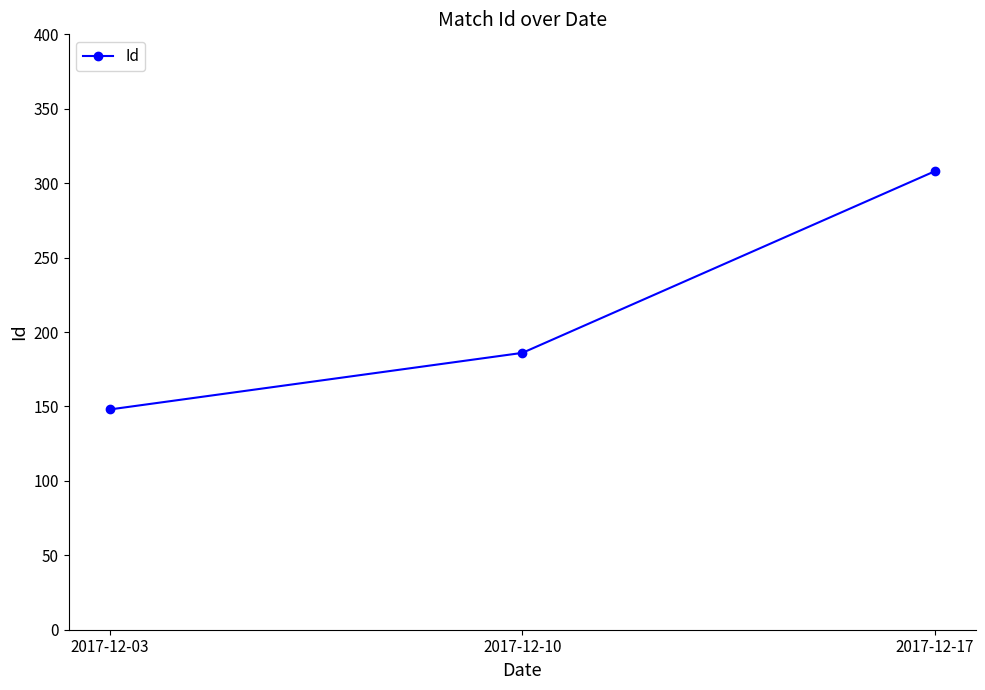

Is this an area chart (filled region under the line)?

No